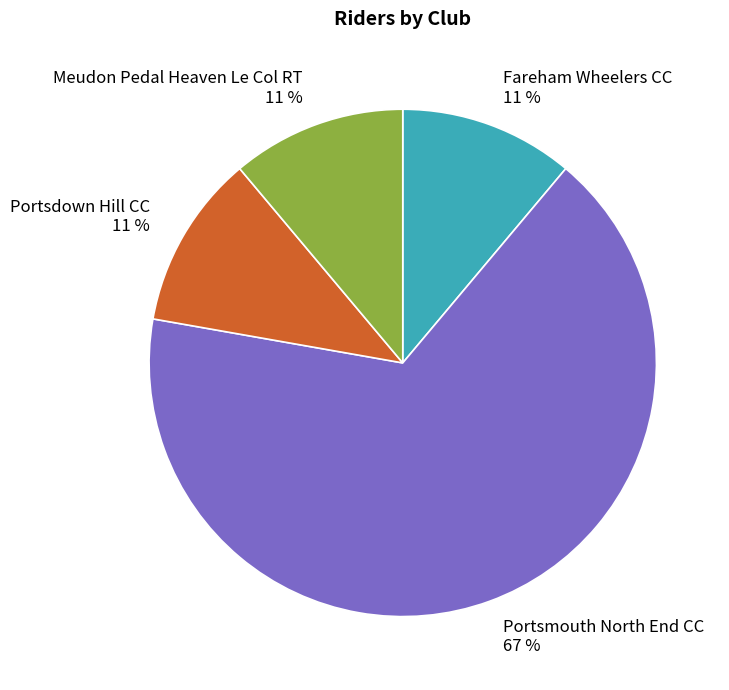

Count the number of slices in the pie.

9